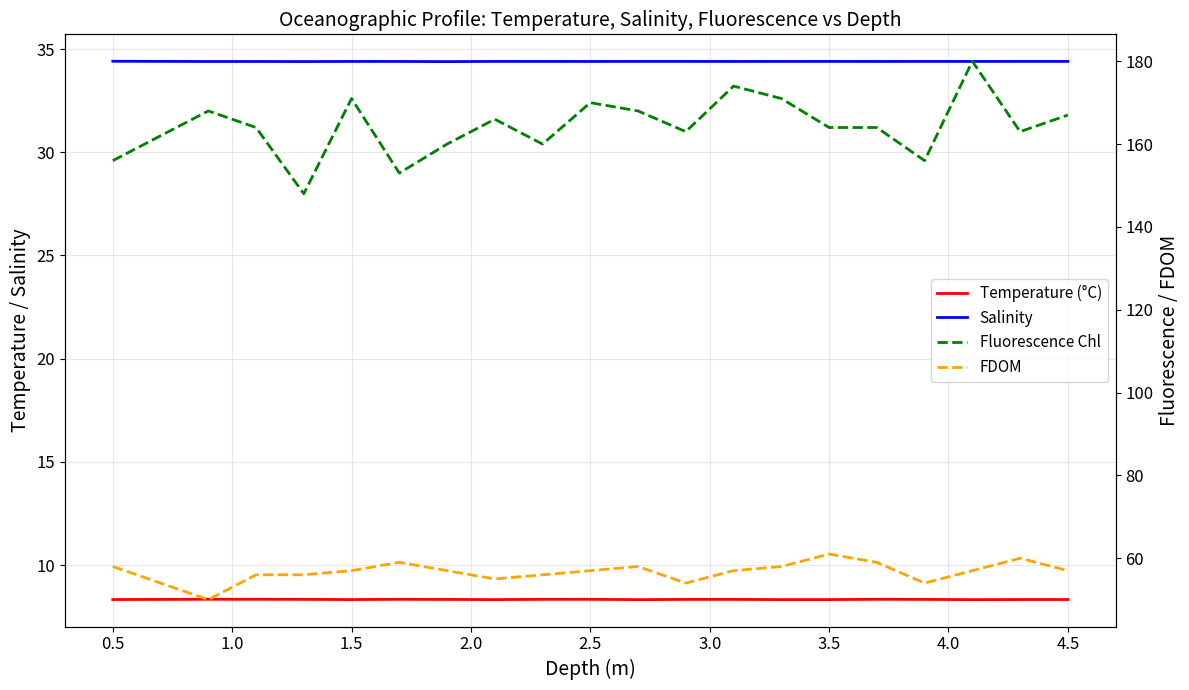

Is the value of Salinity at 1.0 greater than the value of Temperature (°C) at 2.5?

Yes